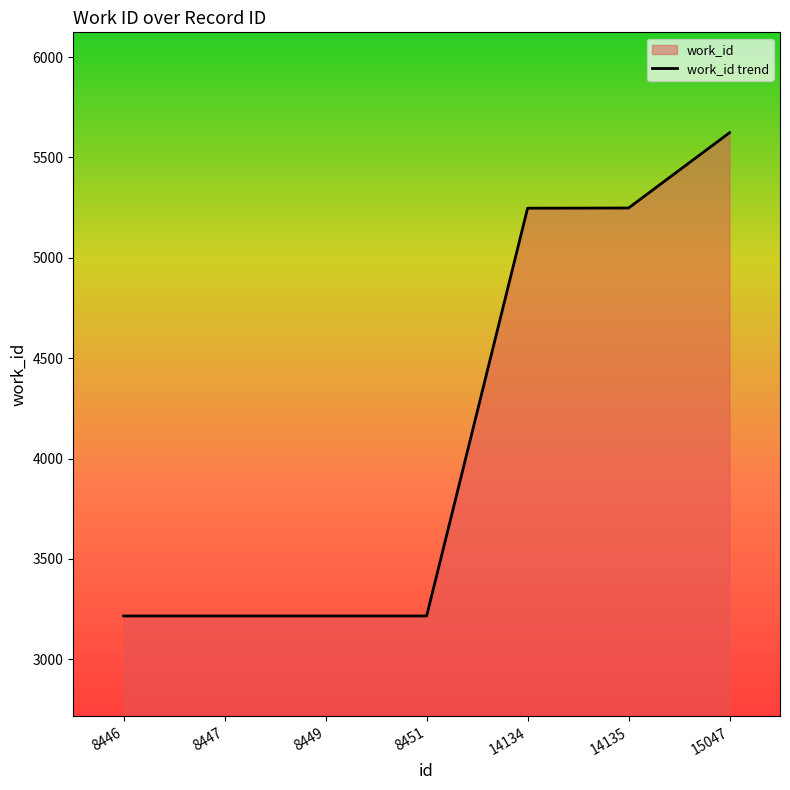

Is it true that the value at 8446 is 1629?

False